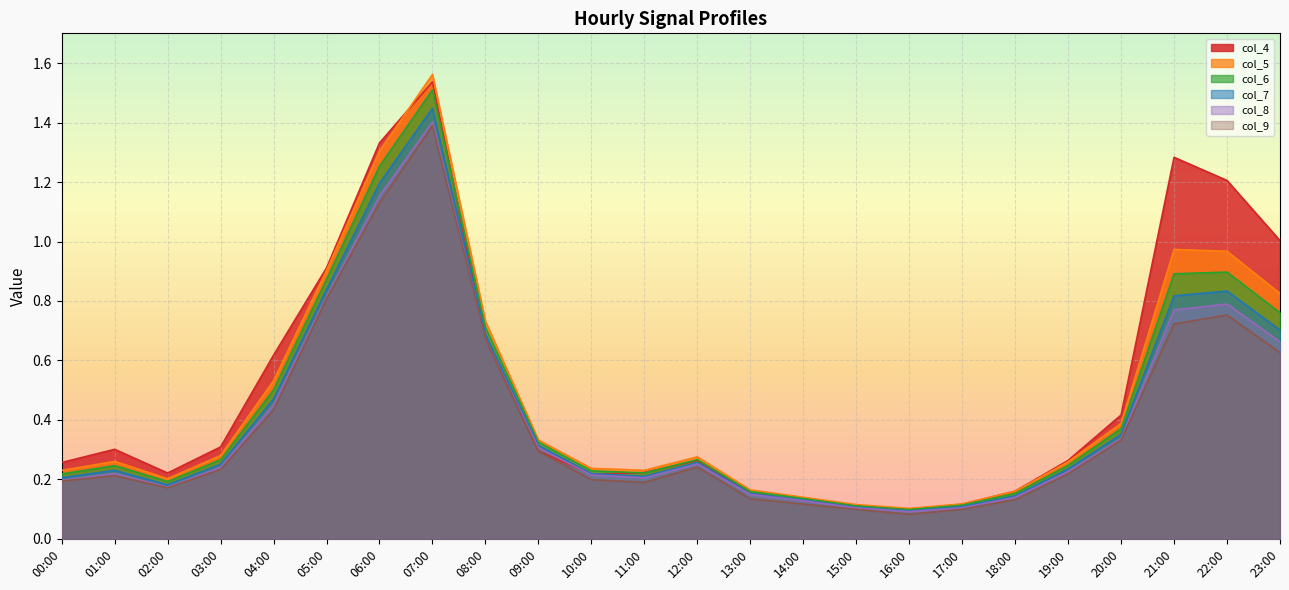

What position from the right is 17:00?

7